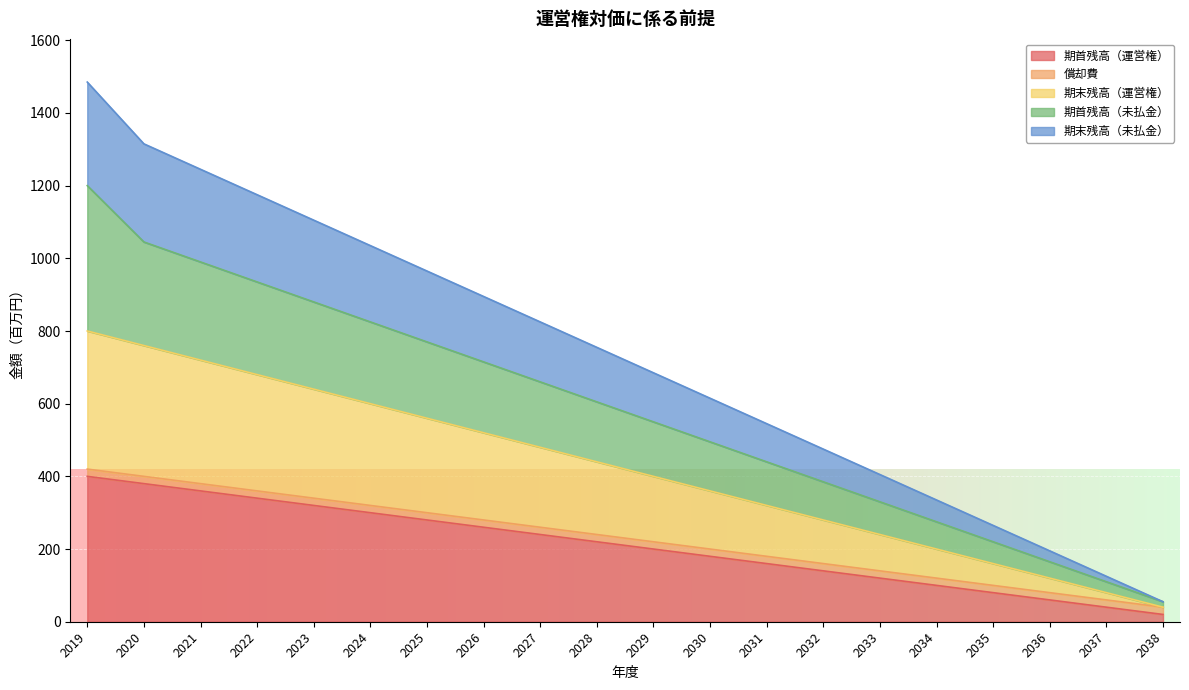

At which category is the sum across all series the highest?

2019